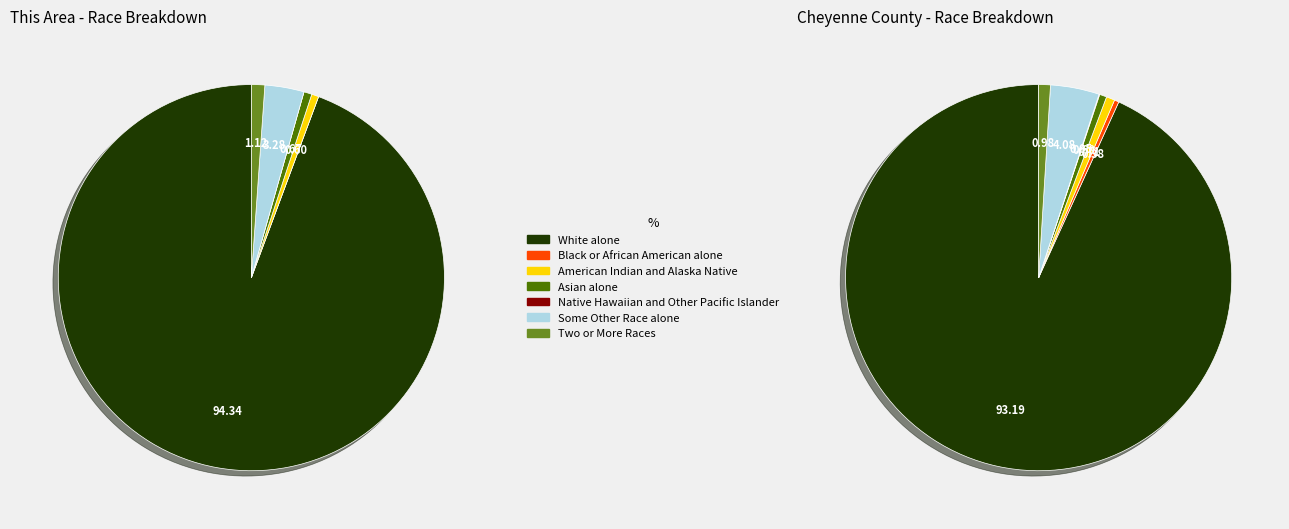

What percentage do 5 and 6 together represent?

4.4%